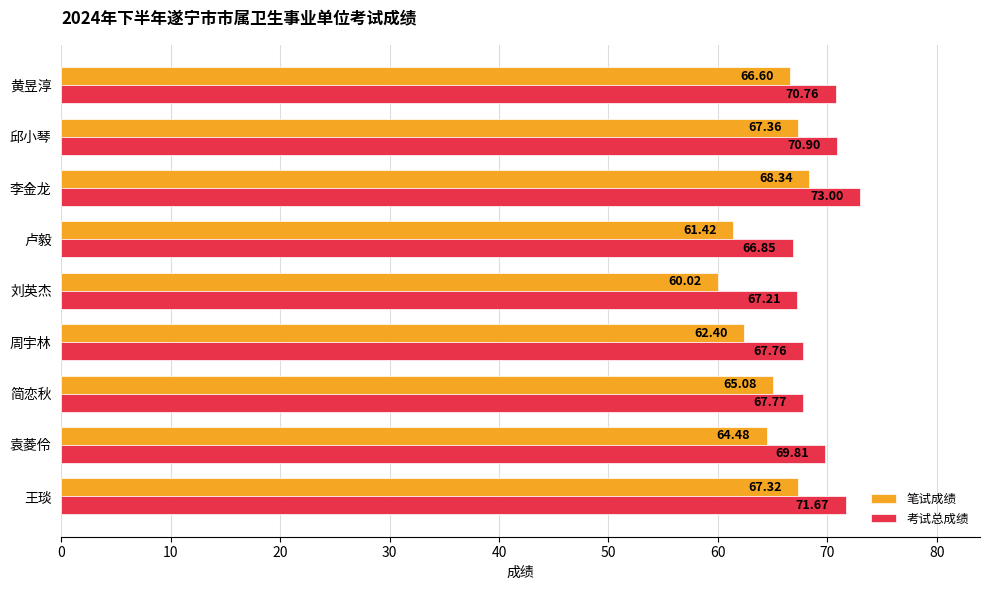

Rank the categories by 考试总成绩 value from lowest to highest.

卢毅, 刘英杰, 周宇林, 简恋秋, 袁菱伶, 黄昱淳, 邱小琴, 王琰, 李金龙